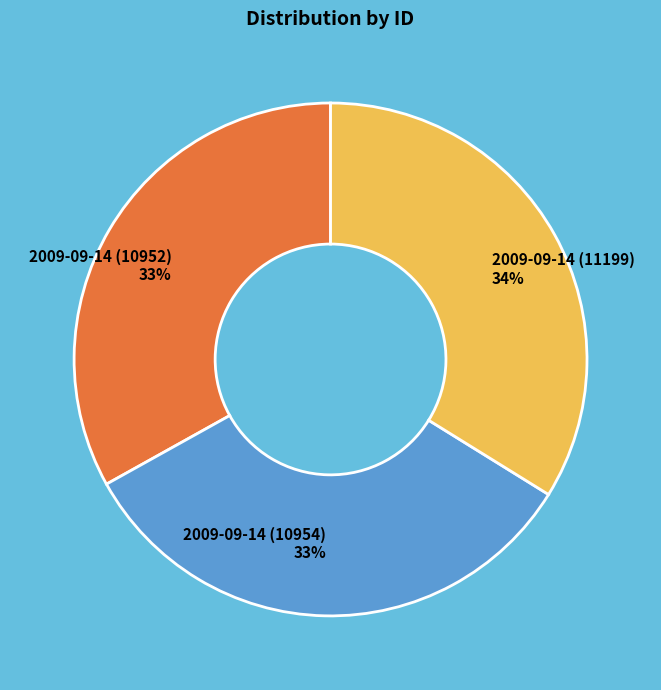

Does any single category account for the majority?

No